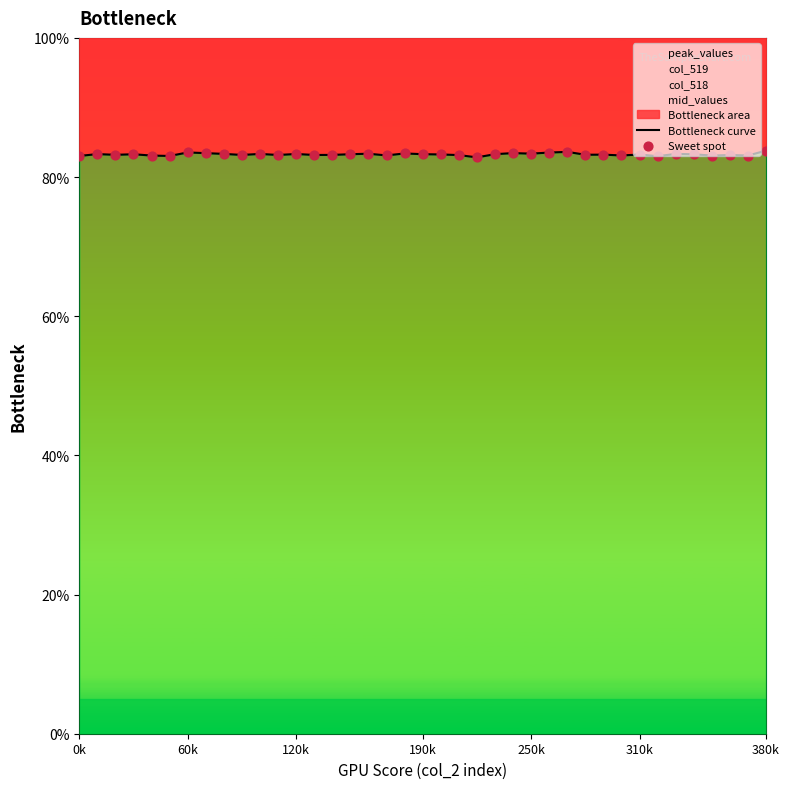

Which series has the largest Y range (max minus min)?

Bottleneck curve